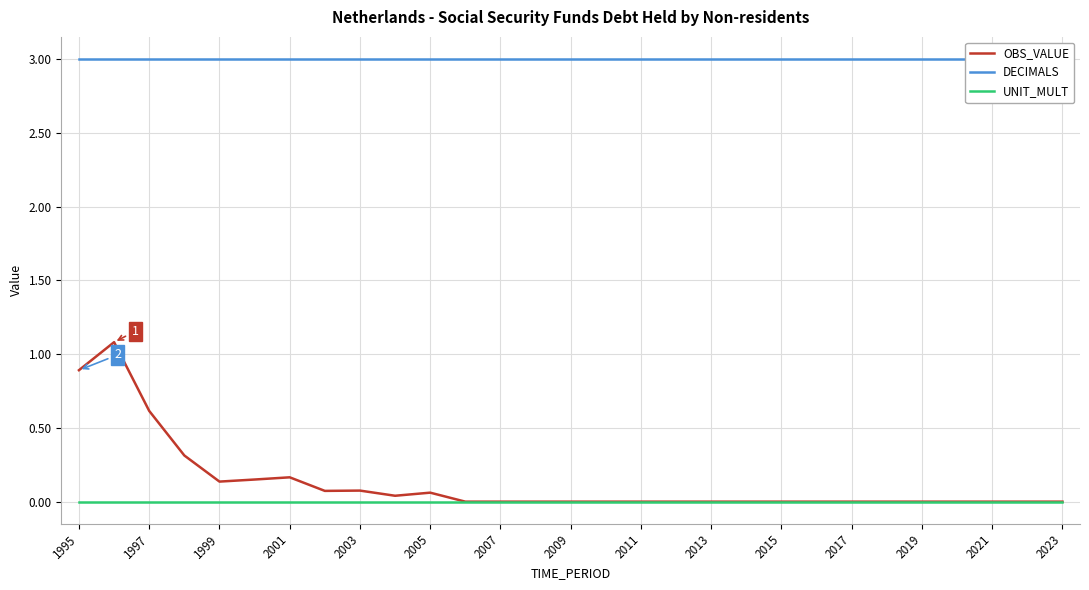

The OBS_VALUE series shows 0.7 at 2007. True or false?

False